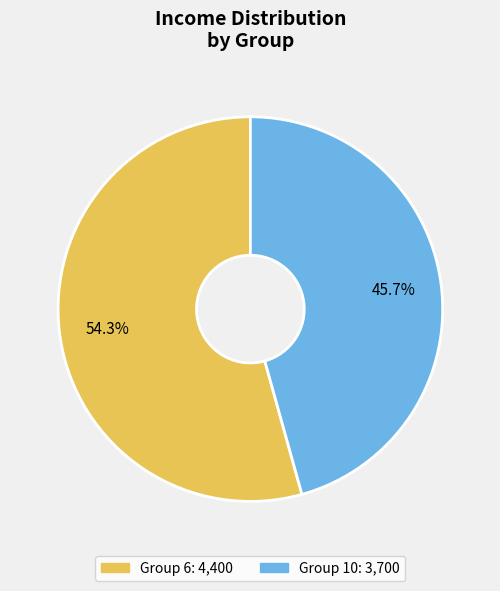

To the nearest percent, what is the average slice percentage?

50%